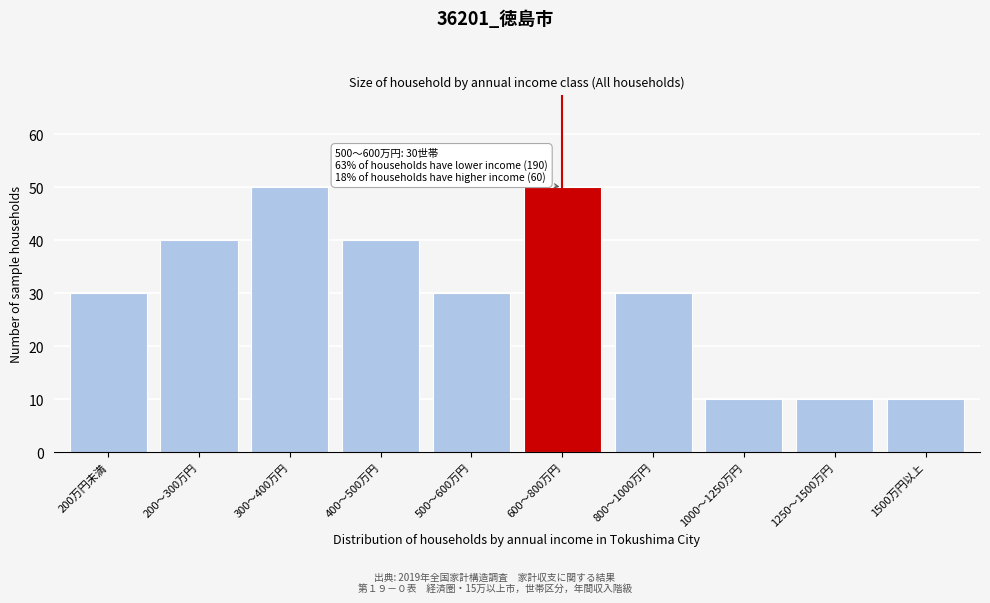

Reading left to right, what are all the values shown in this chart?

200万円未満=30	200～300万円=40	300～400万円=50	400～500万円=40	500～600万円=30	600～800万円=50	800～1000万円=30	1000～1250万円=10	1250～1500万円=10	1500万円以上=10